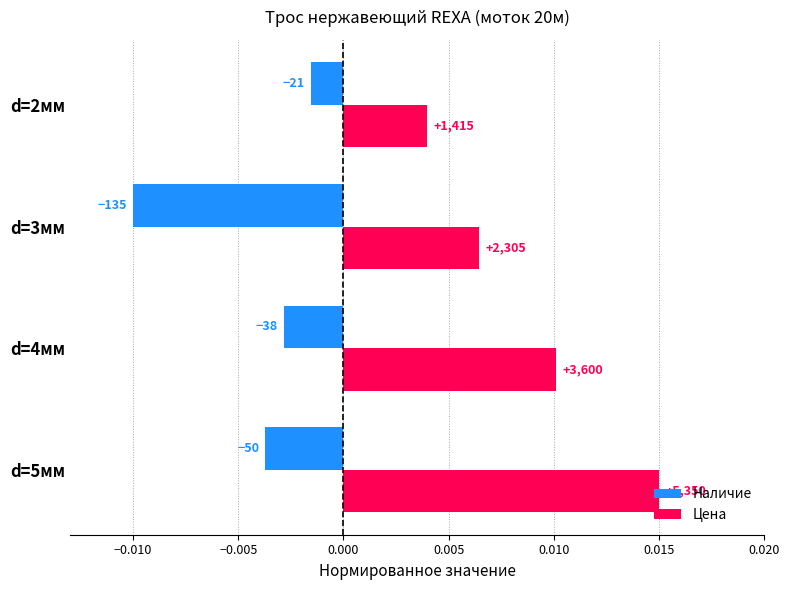

What are all the series names shown in the legend?

Наличие, Цена